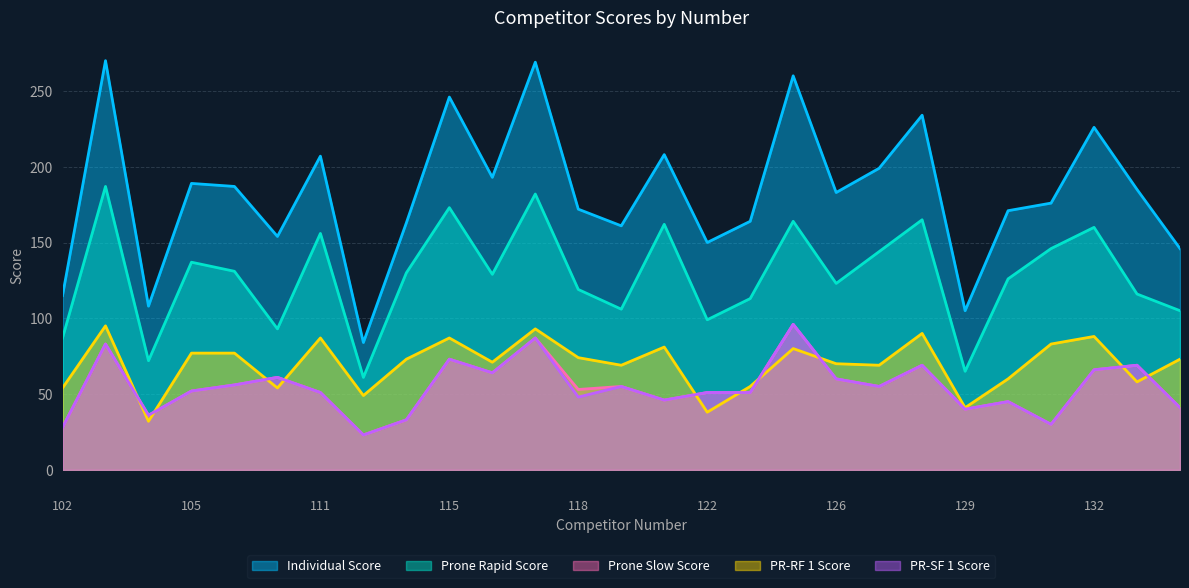

Where is the first local maximum for Prone Rapid Score?

103